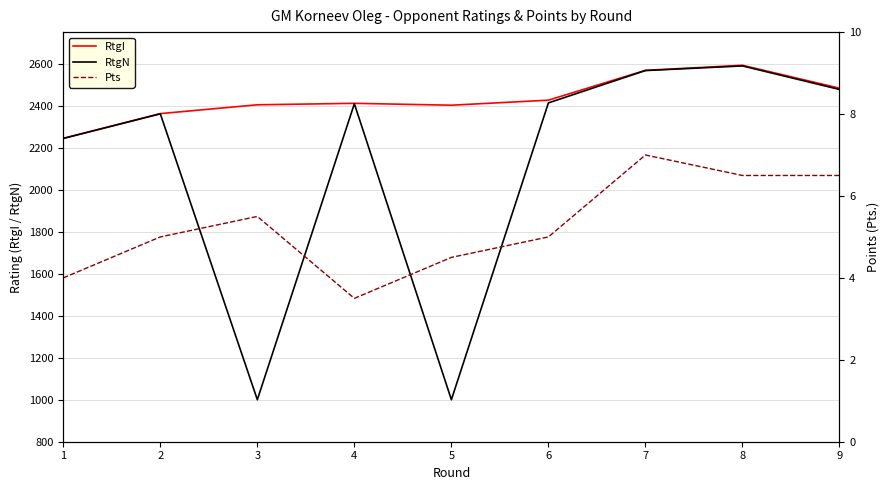

Reading right to left, what are all the values shown in this chart?

RtgI: 2483.0	2592.0	2568.0	2426.0	2402.0	2411.0	2404.0	2362.0	2244.0
RtgN: 2477.0	2589.0	2567.0	2413.0	1000.0	2409.0	1000.0	2361.0	2244.0
Pts: 6.5	6.5	7.0	5.0	4.5	3.5	5.5	5.0	4.0